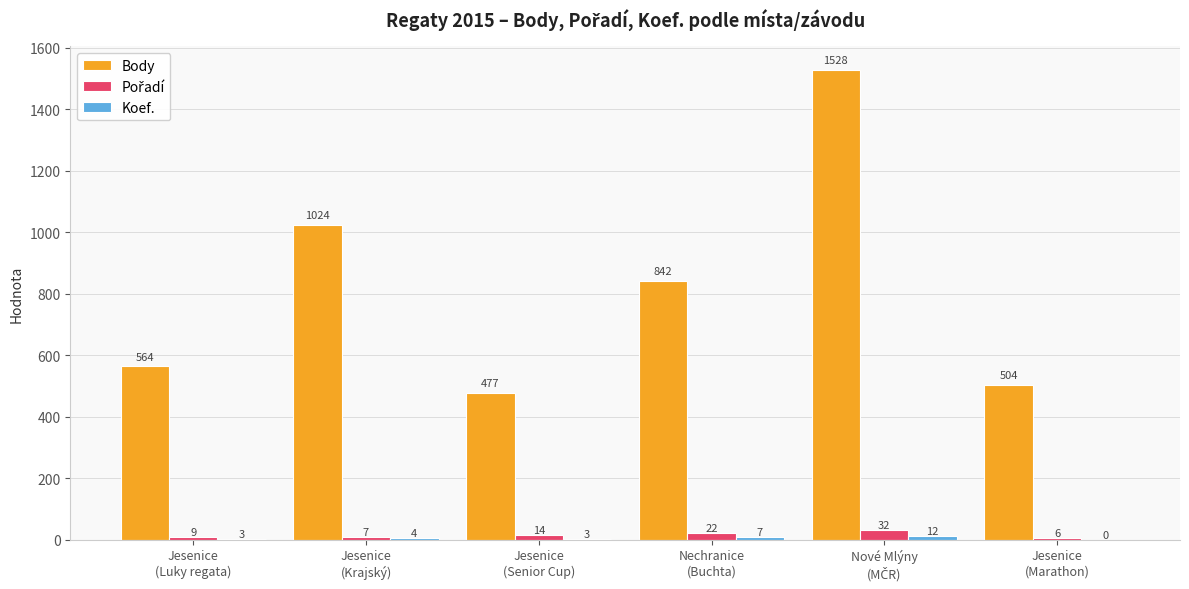

Count the number of categories in the chart.

6